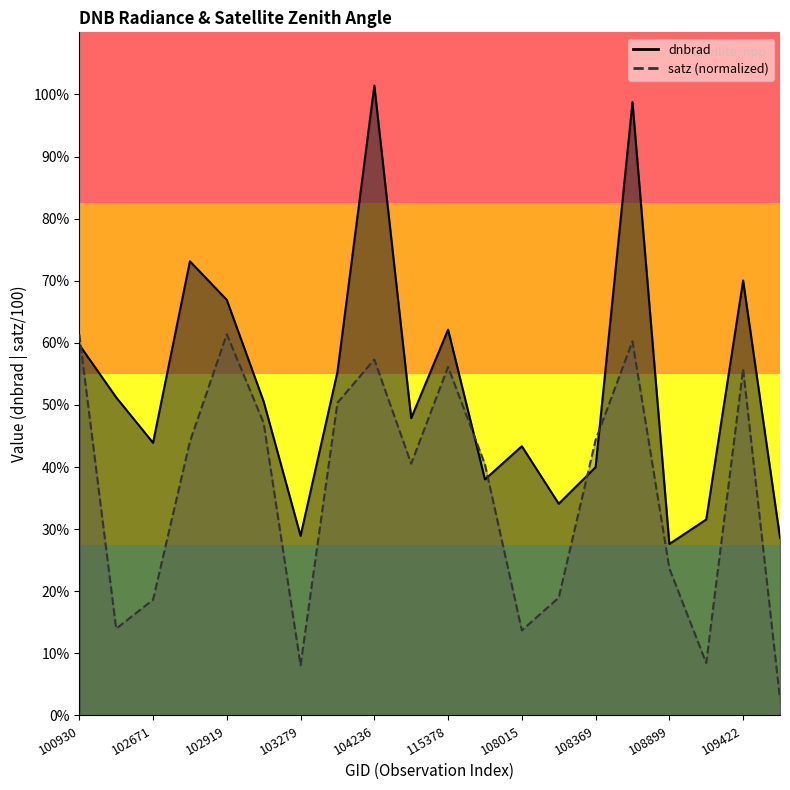

Does the chart have visible grid lines?

No